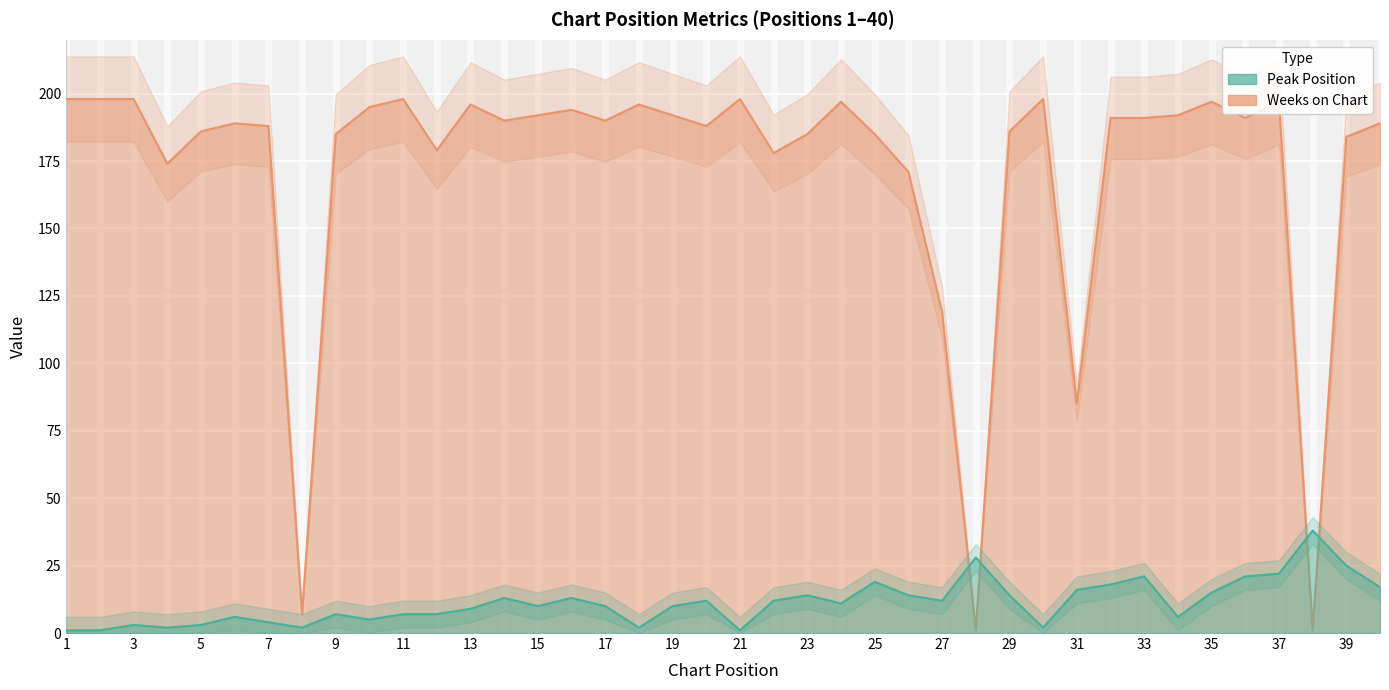

At which label does Weeks on Chart reach its minimum?

28